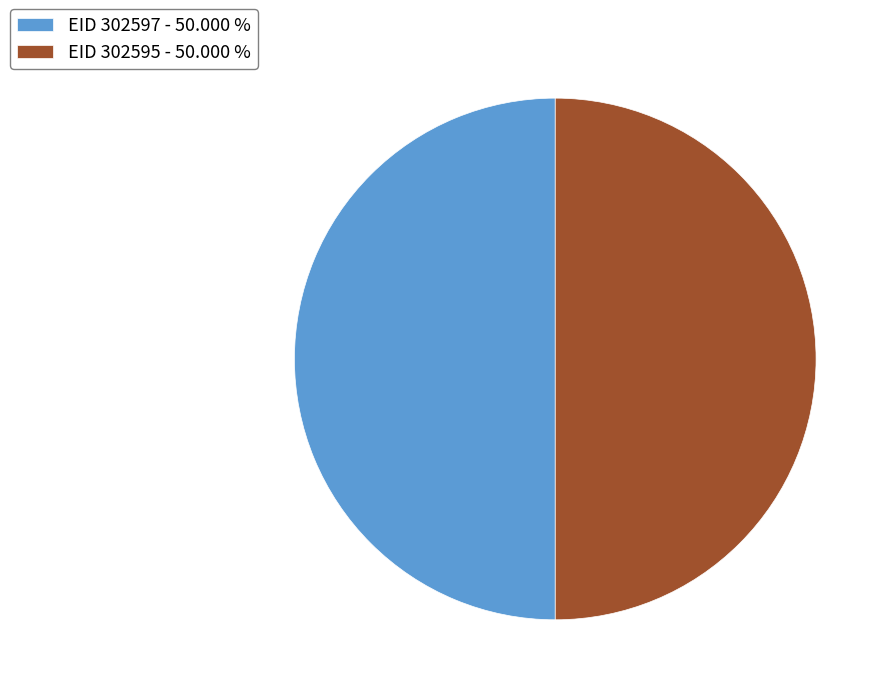

How many slices are in this pie chart?

2